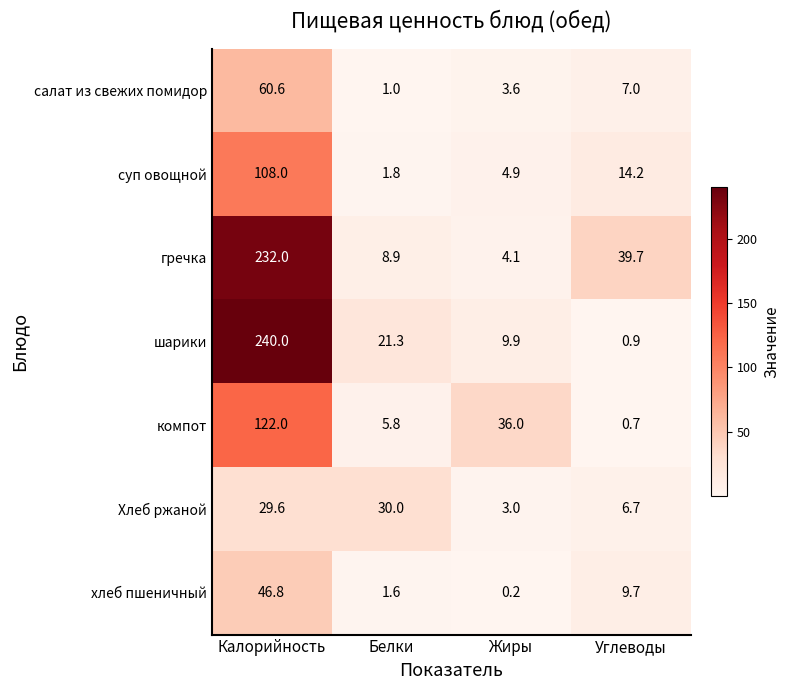

Which series has the largest total across all categories?

гречка